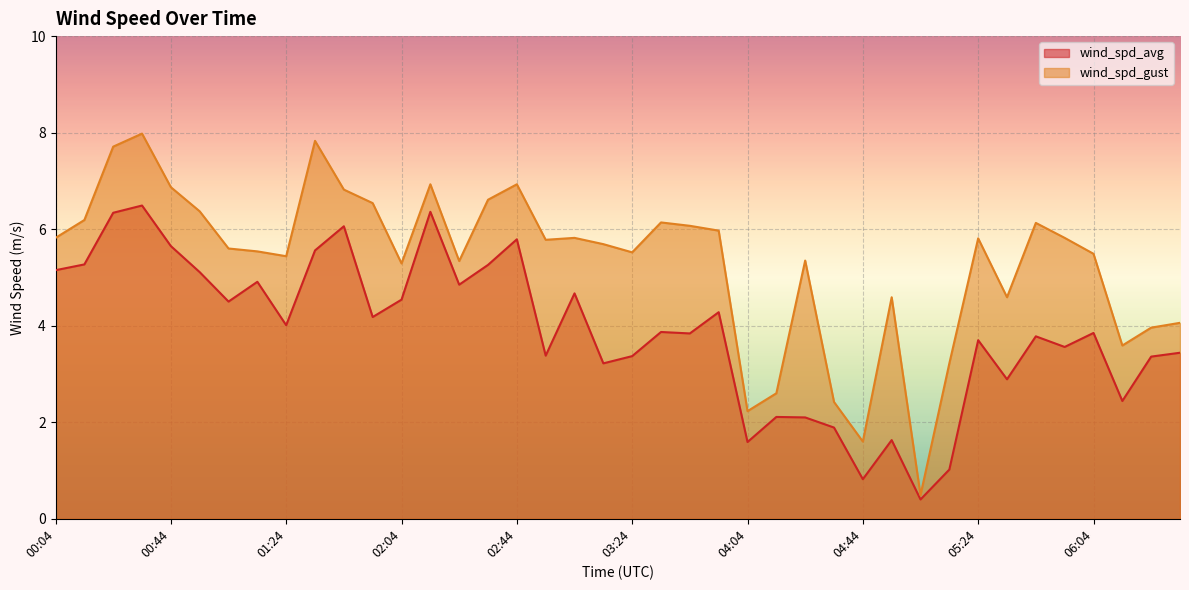

What is the label of the 34th point from the left?

05:34